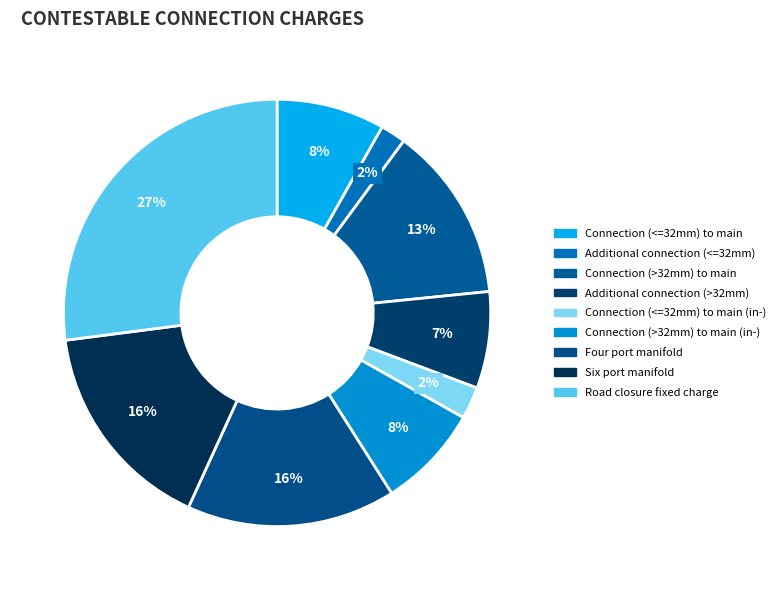

How many slices are in this pie chart?

9